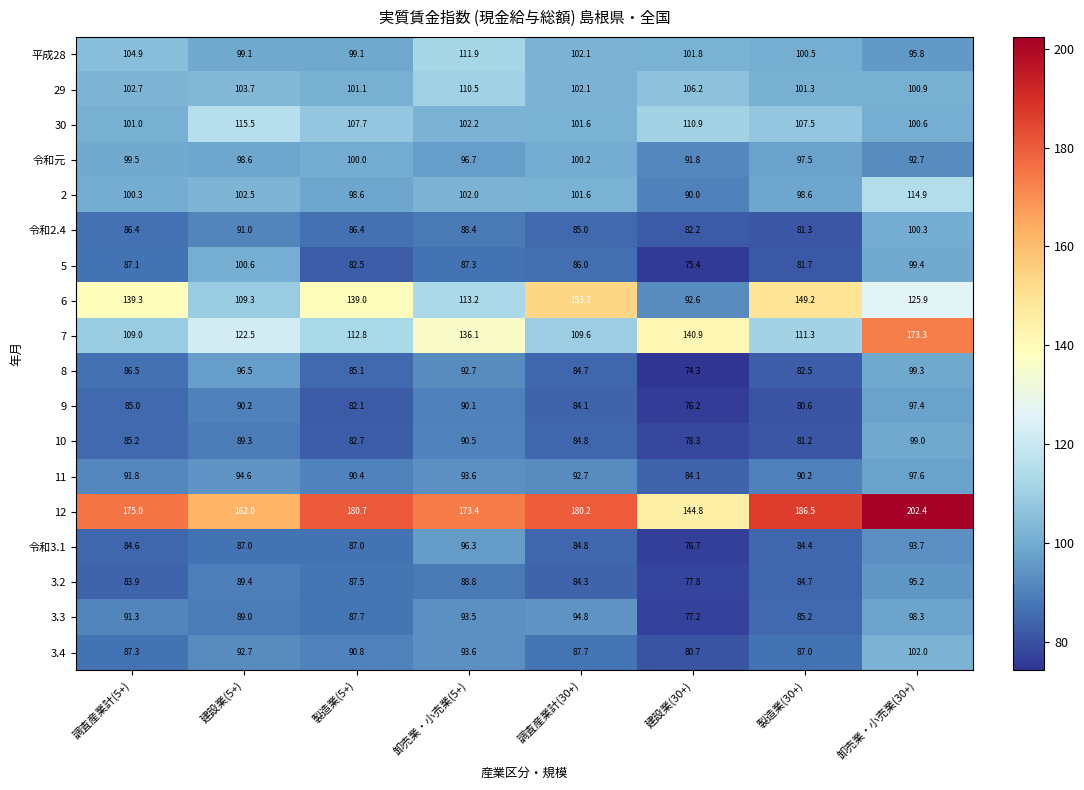

At which category is the sum across all series the highest?

卸売業・小売業(30+)